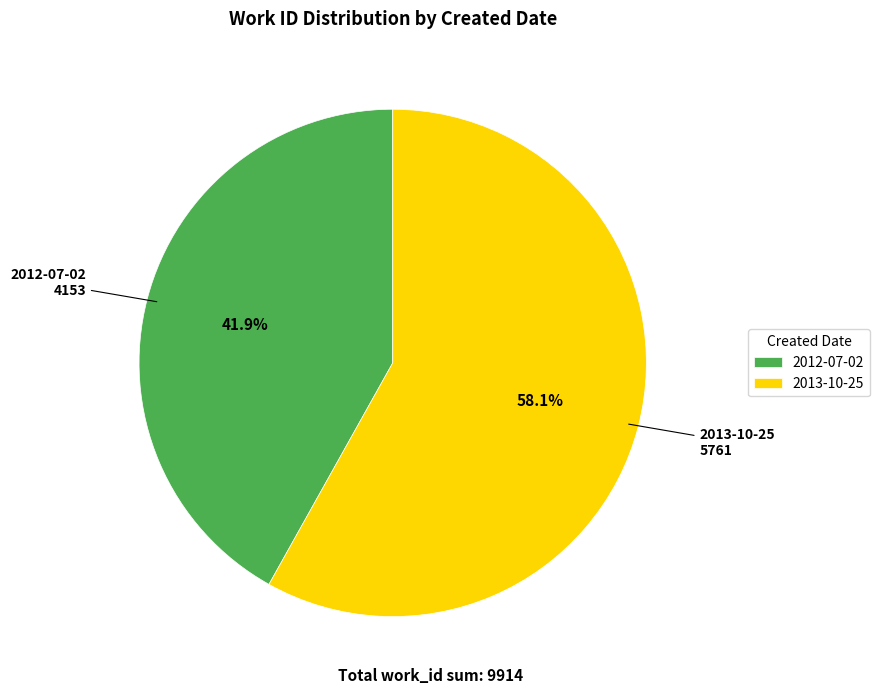

To the nearest percent, what percentage of the pie is 2013-10-25?

58%